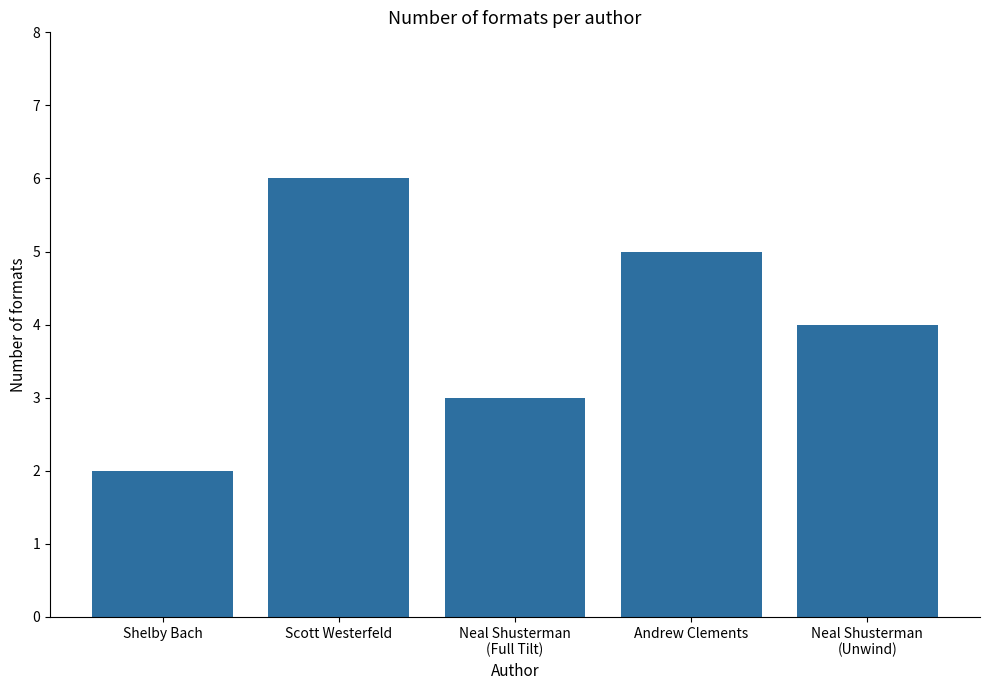

Which category has the lowest value across all series?

Shelby Bach